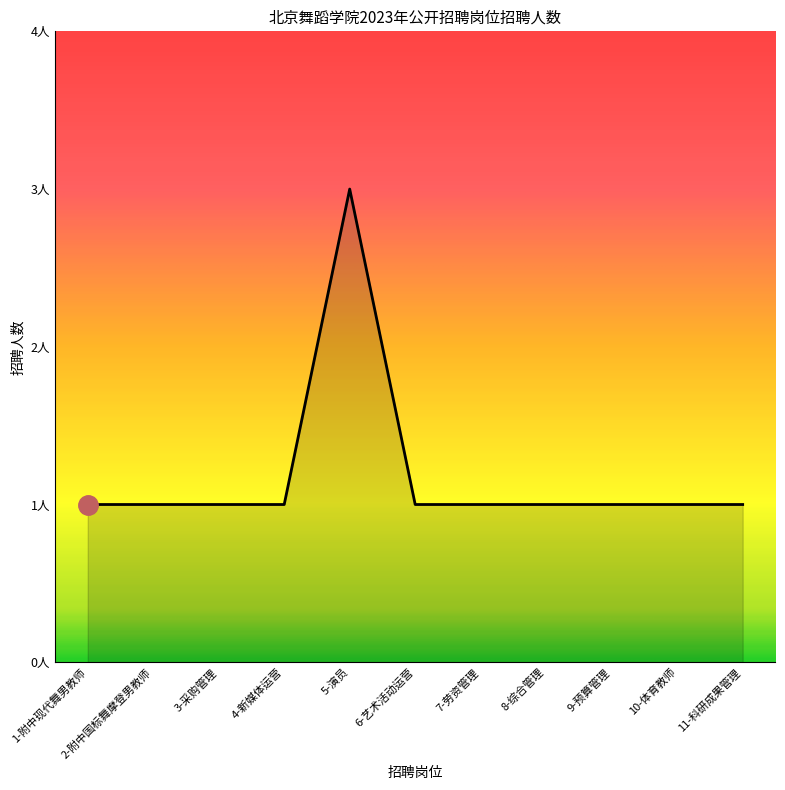

What is the label of the 6th point from the left?

6-艺术活动运营